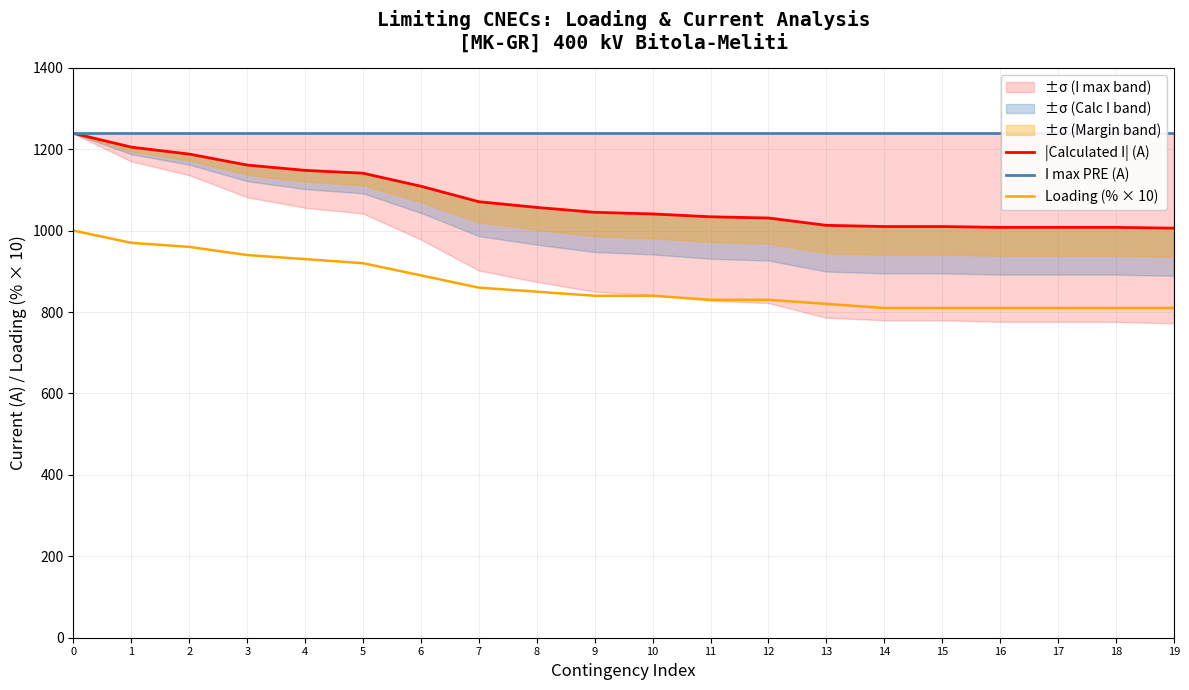

What is the minimum value shown in the chart?

810